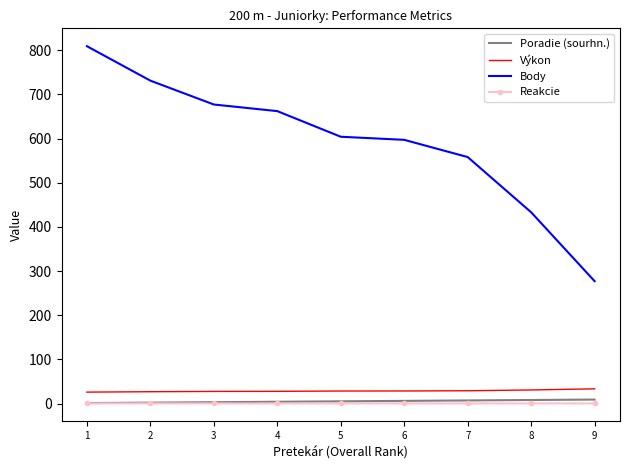

True or false: Výkon and Body cross at least once.

False